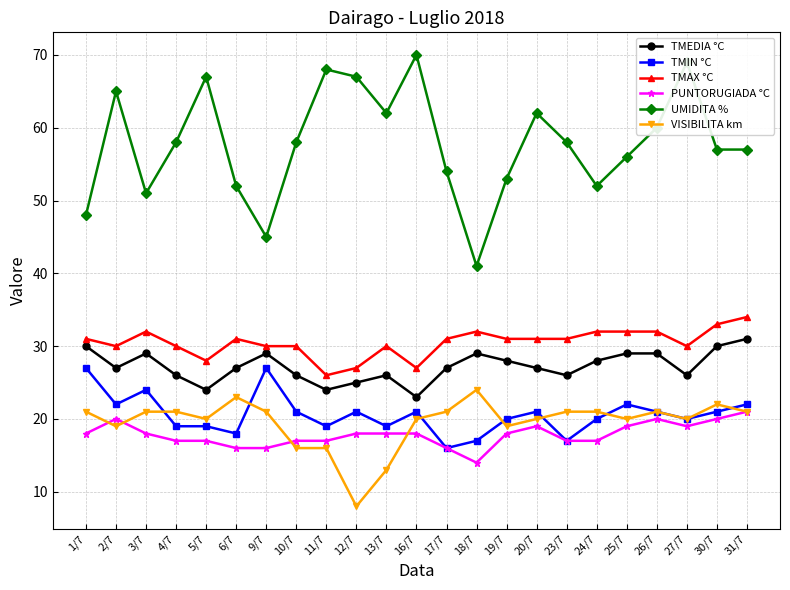

What is the sum of all TMAX °C values?

701